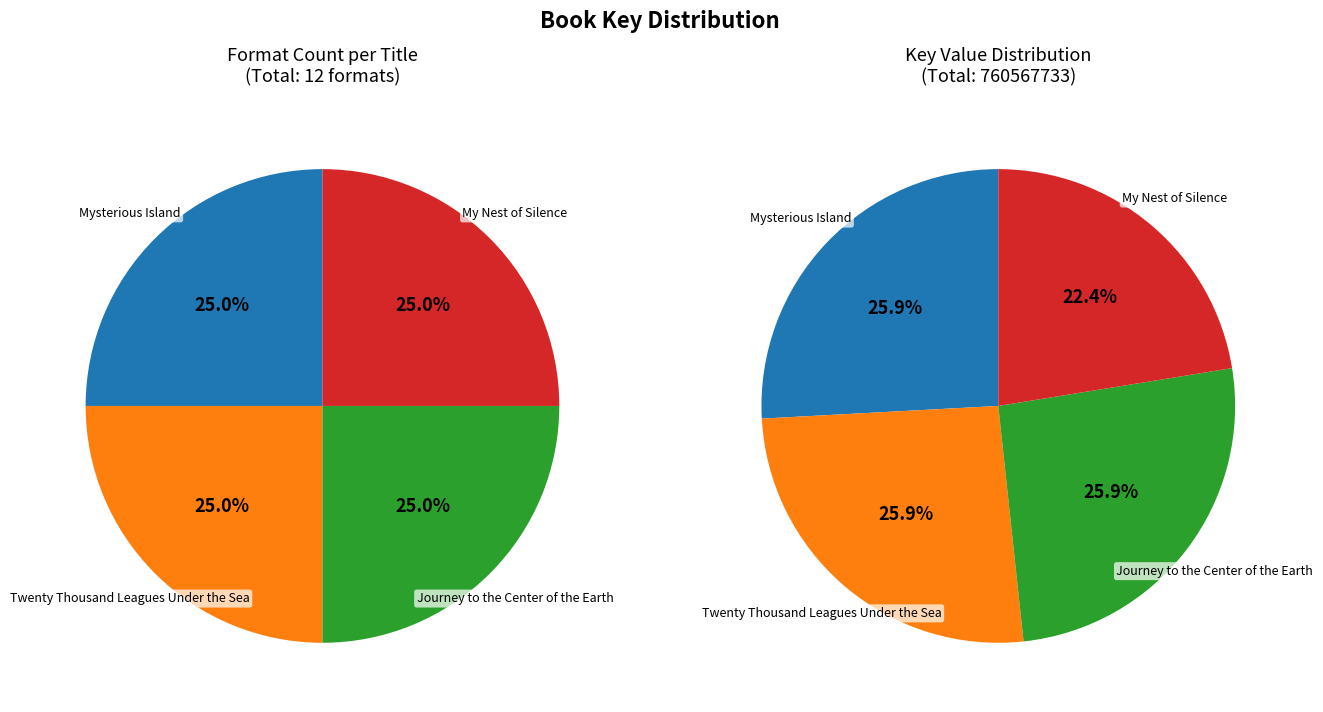

To the nearest percent, what percentage of the pie is My Nest of Silence?

22%